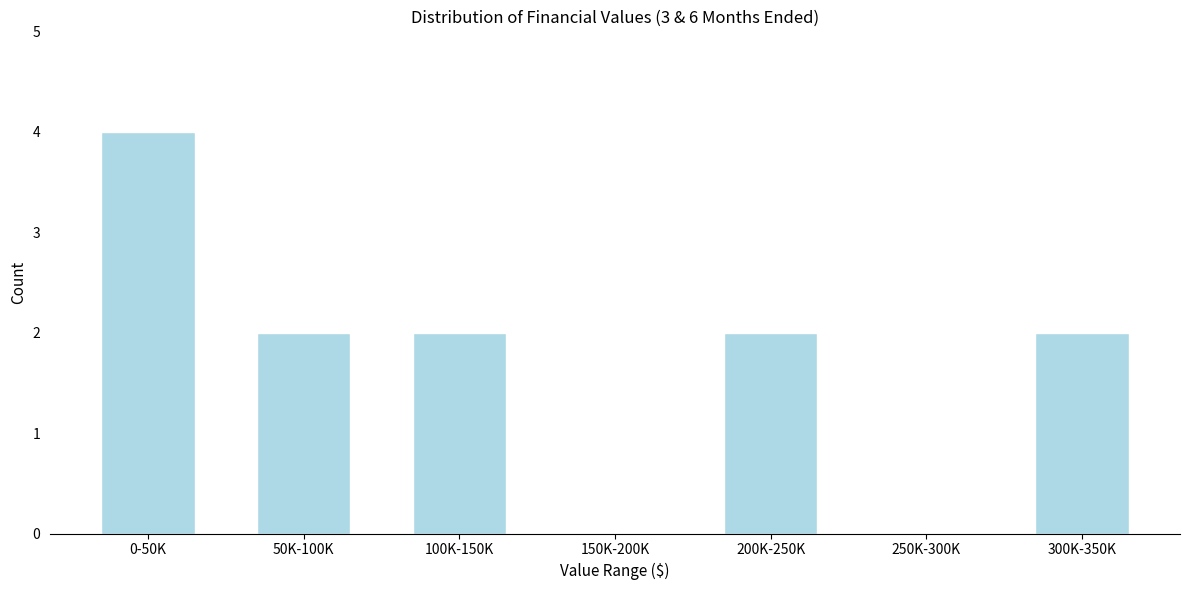

Reading right to left, transcribe all the data shown in this chart.

300K-350K=2	250K-300K=0	200K-250K=2	150K-200K=0	100K-150K=2	50K-100K=2	0-50K=4